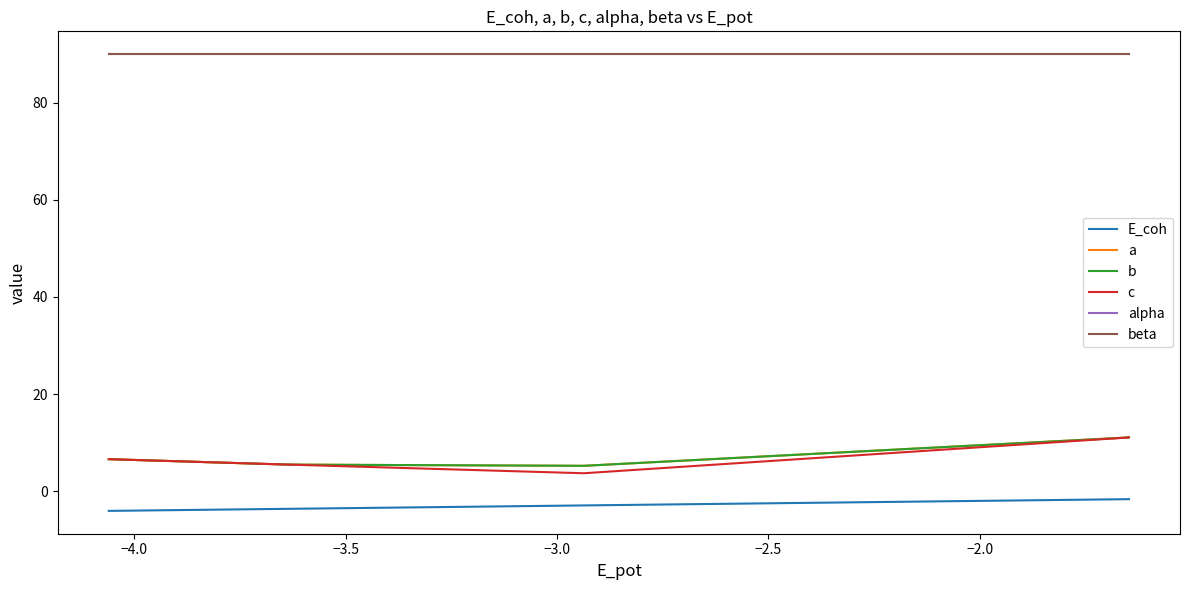

True or false: c has more than 1 points higher than both neighbors.

False